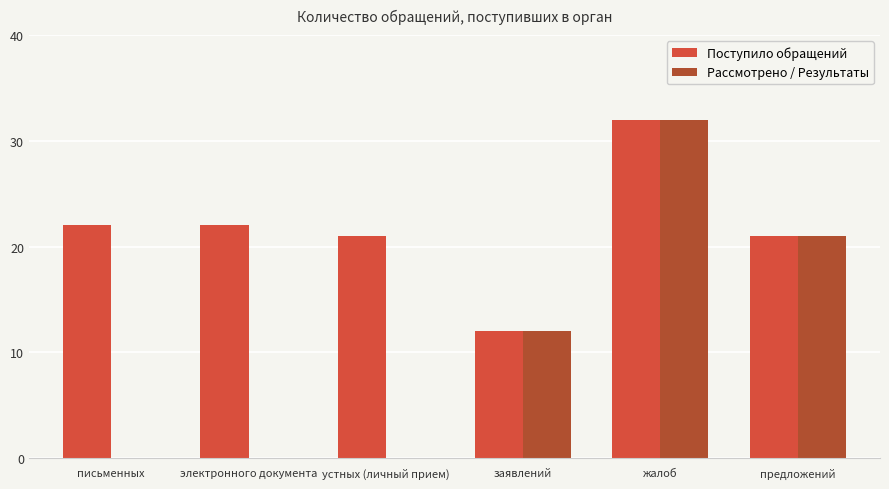

What is the approximate value of Поступило обращений at жалоб, to the nearest 5?

30